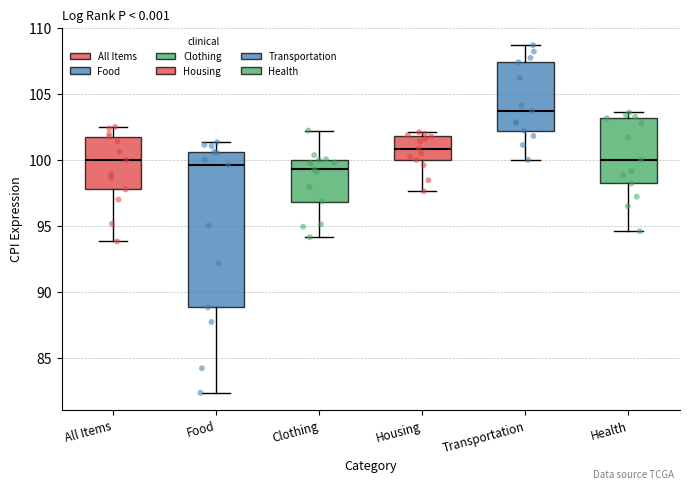

Reading left to right, transcribe this box plot: for each box, give where its median line is, the range the box spans, and where its two whiskers end, as read against the y-axis. The values are not printed on the chart, so give them approximately, as read against the axis.

All Items: median 100.0, box 98.0 to 101.5, whiskers 94.0 to 102.5
Food: median 99.5, box 89.0 to 100.5, whiskers 82.5 to 101.5
Clothing: median 99.5, box 97.0 to 100.0, whiskers 94.0 to 102.0
Housing: median 101.0, box 100.0 to 102.0, whiskers 97.5 to 102.0 (just above the box's upper edge)
Transportation: median 103.5, box 102.0 to 107.5, whiskers 100.0 to 108.5
Health: median 100.0, box 98.0 to 103.0, whiskers 94.5 to 103.5